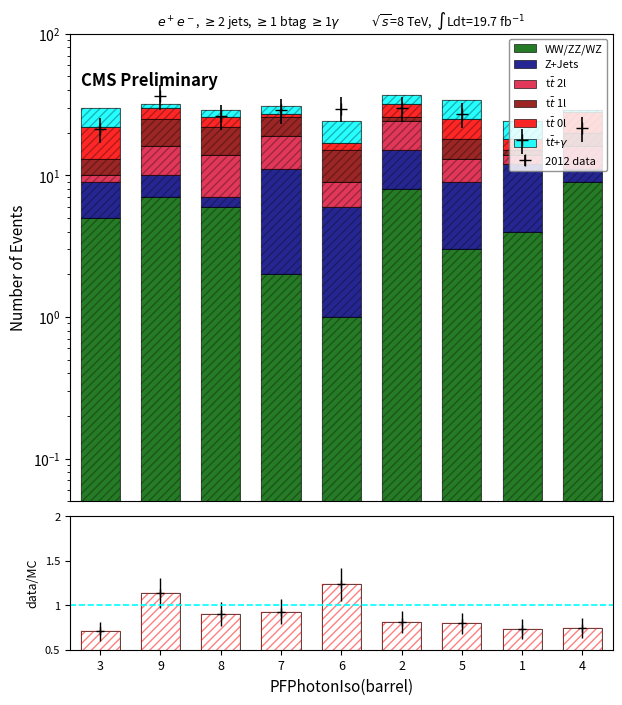

At which label does t$\bar{t}$ 1l reach its minimum?

1